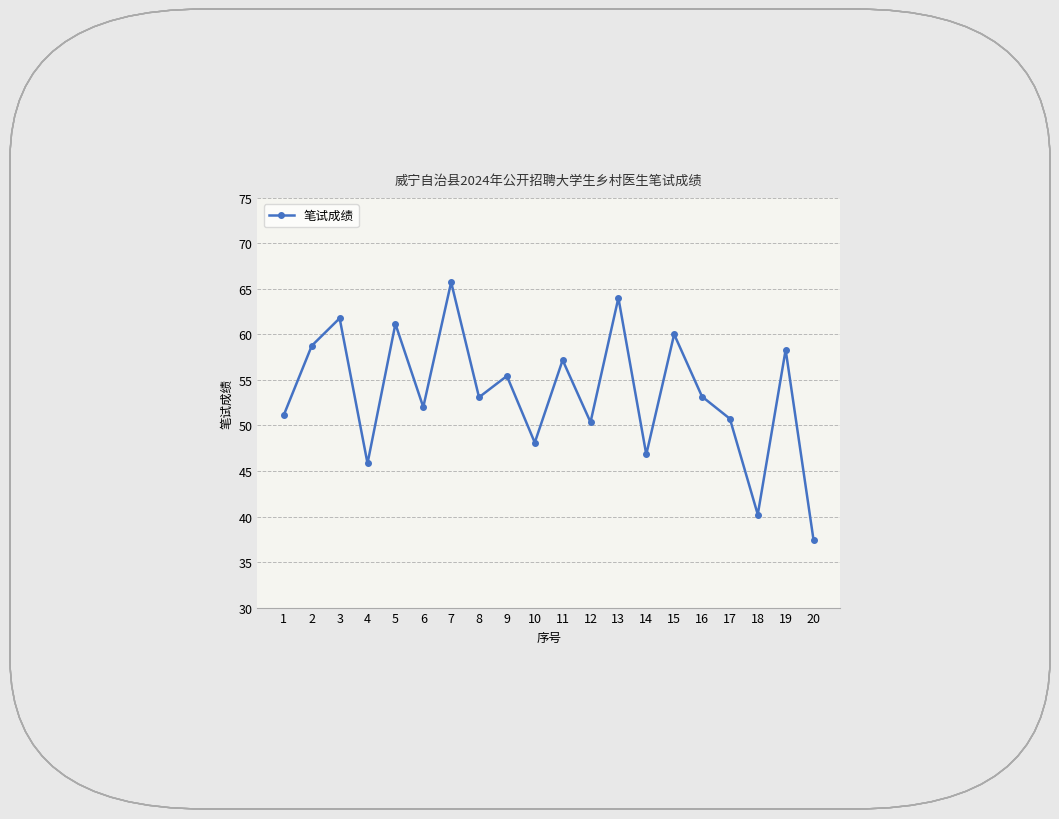

True or false: the data shows 27.7 at 9.

False